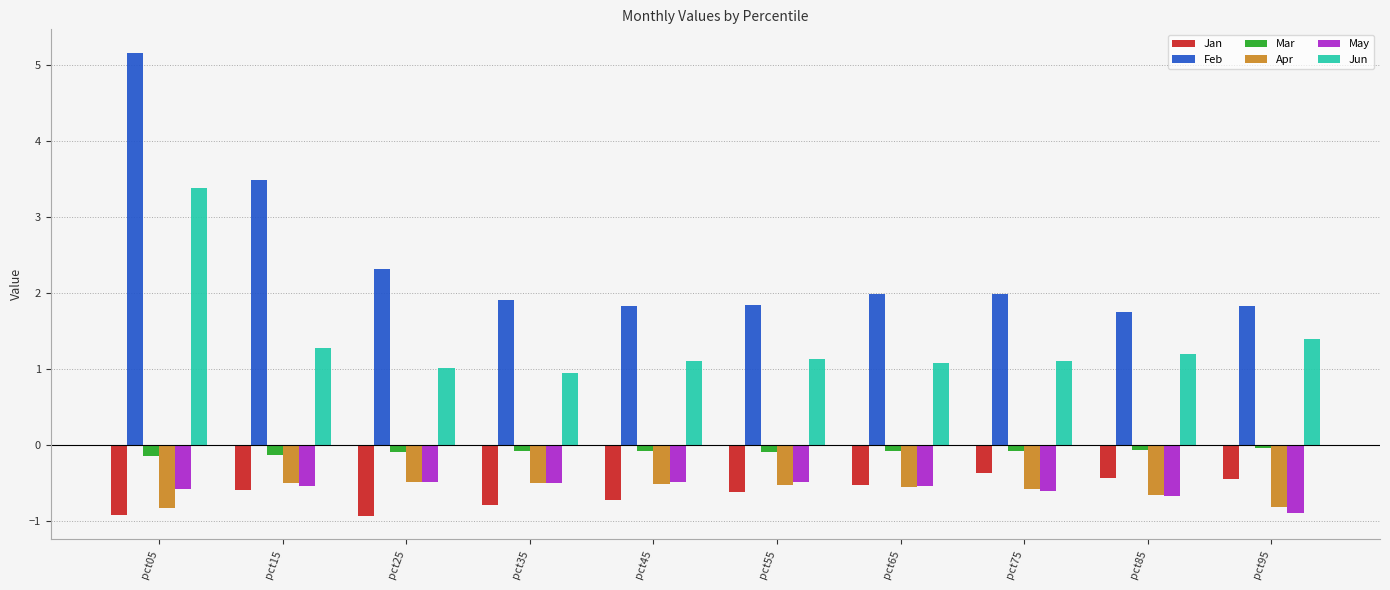

Does the chart contain any negative values?

Yes